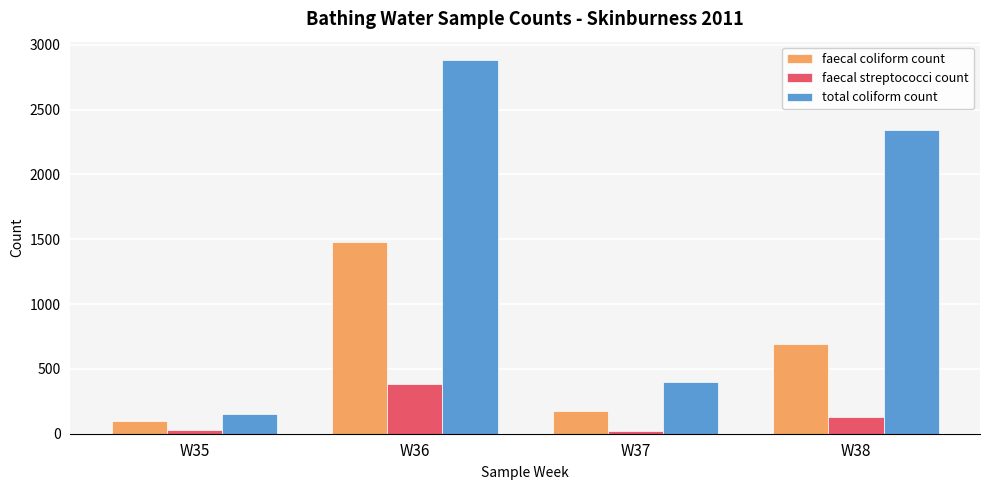

What is the lowest value of the faecal coliform count series?

98